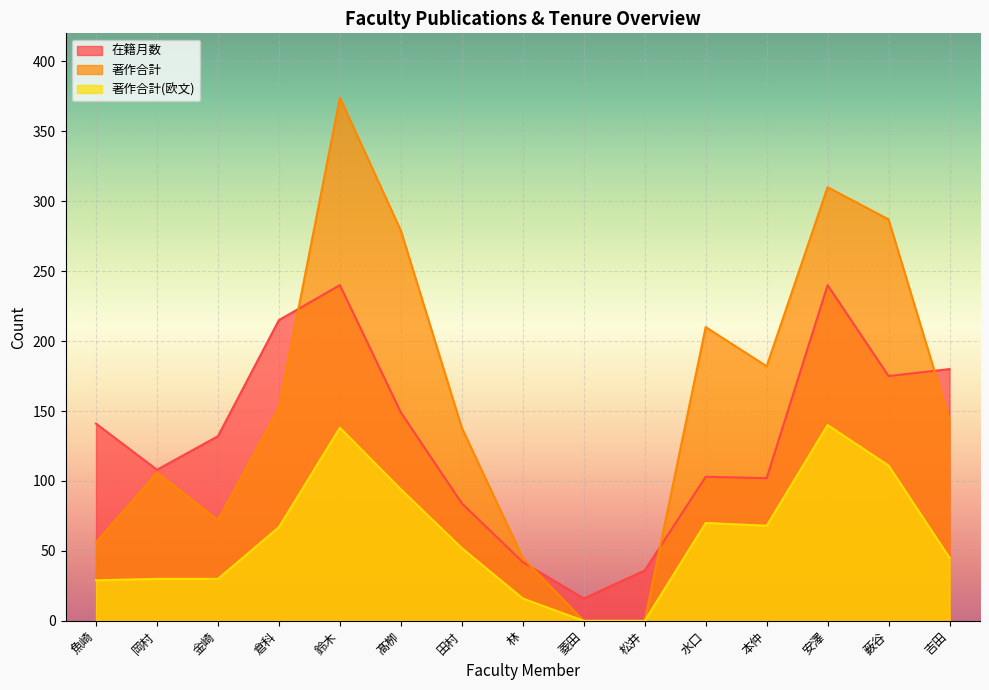

At which category does 著作合計(欧文) reach its first local peak?

鈴木